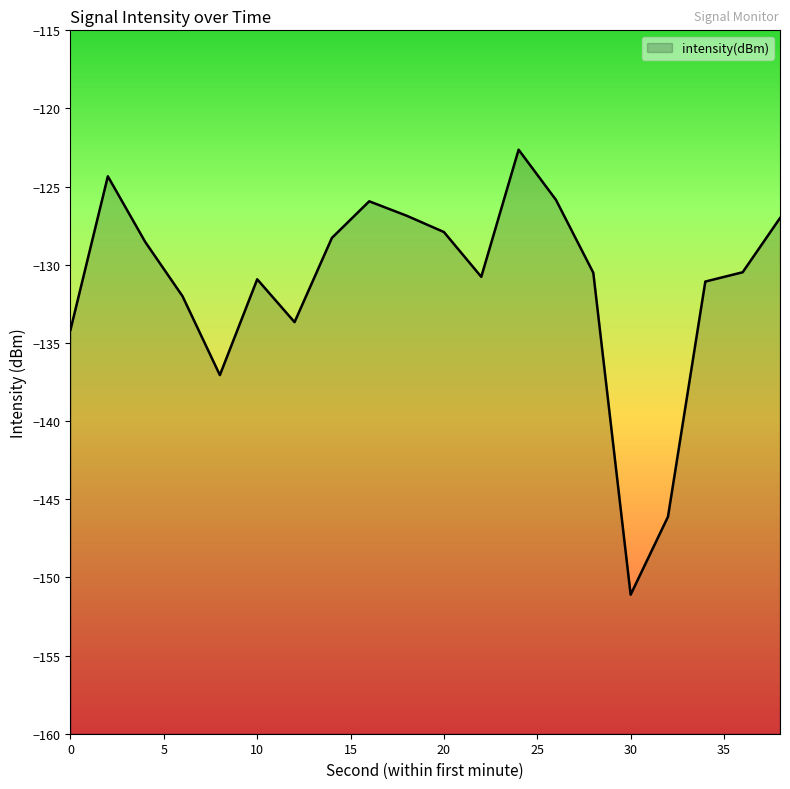

List the labels in order of value, smallest first.

30, 32, 8, 0, 12, 6, 34, 10, 22, 28, 36, 4, 14, 20, 38, 18, 16, 26, 2, 24